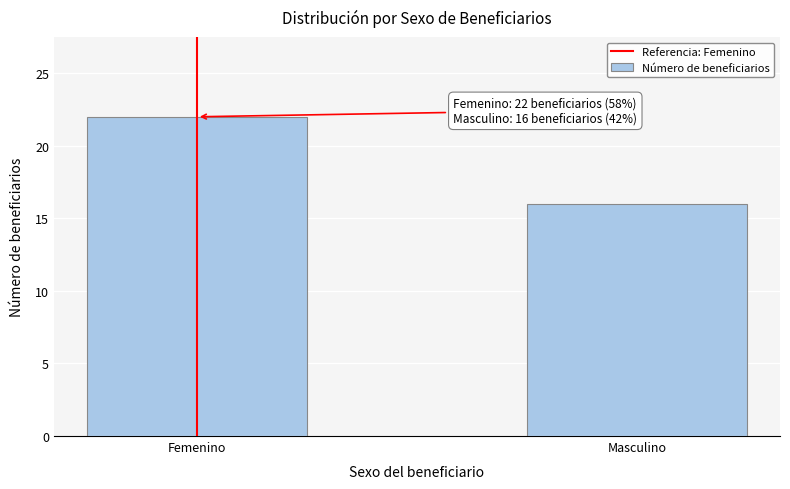

Reading left to right, extract all data points from this chart.

Femenino=22	Masculino=16